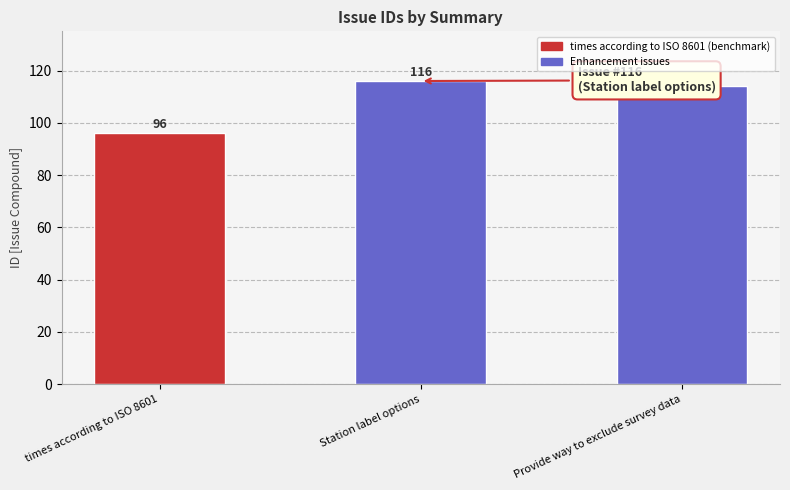

The chart shows a value of 96 at times according to ISO 8601. True or false?

True